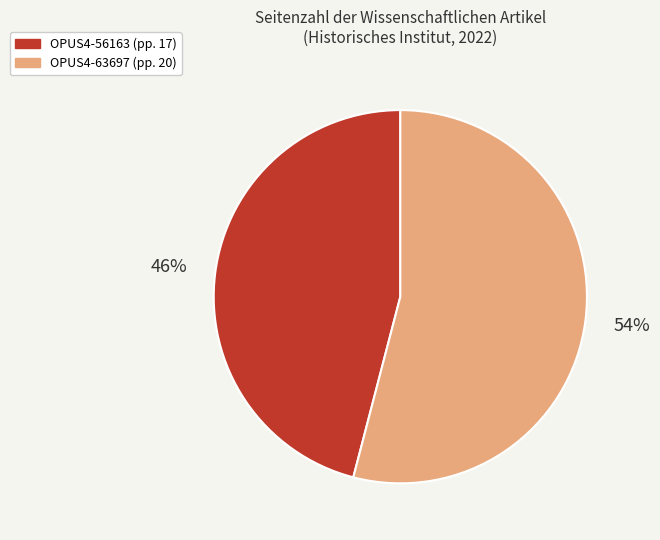

The OPUS4-63697 slice represents 54% of the pie. True or false?

True